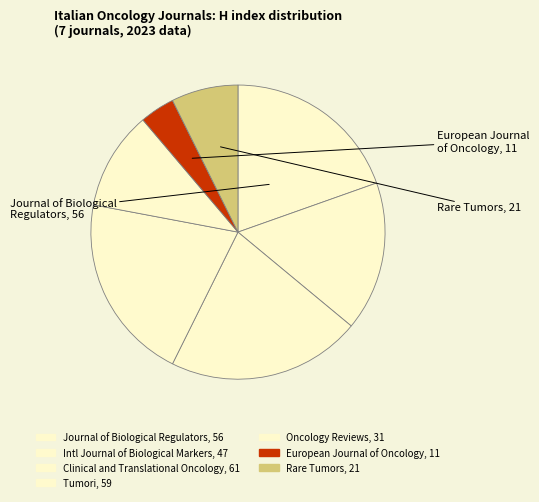

How many slices are in this pie chart?

7